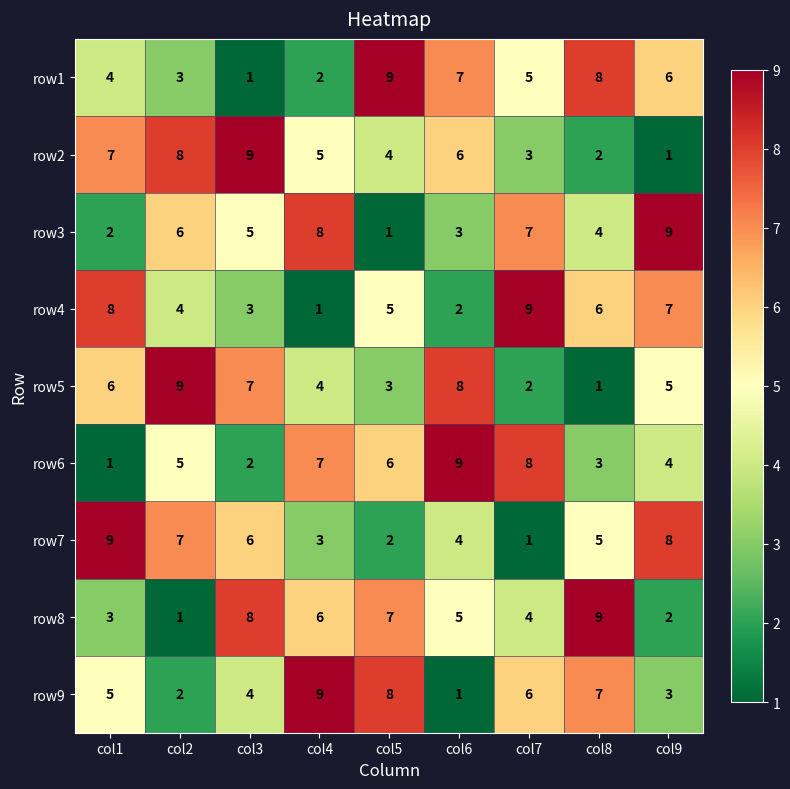

The row8 series shows 5 at col6. True or false?

True